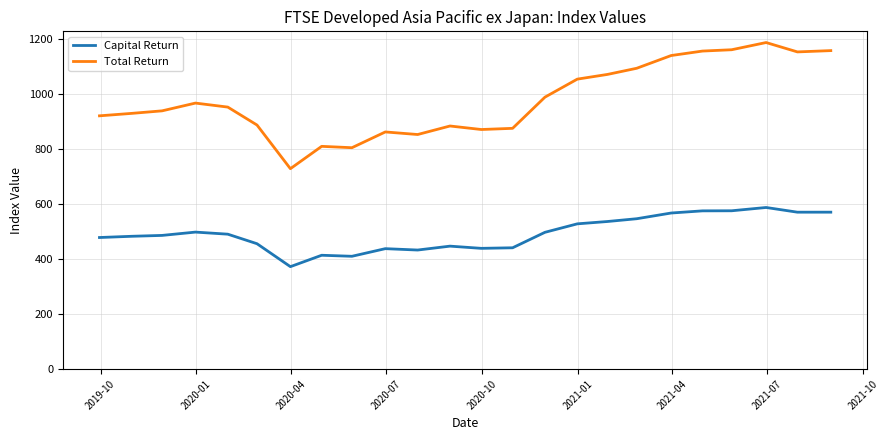

What is the difference between the maximum and minimum values in the Capital Return series?

215.1